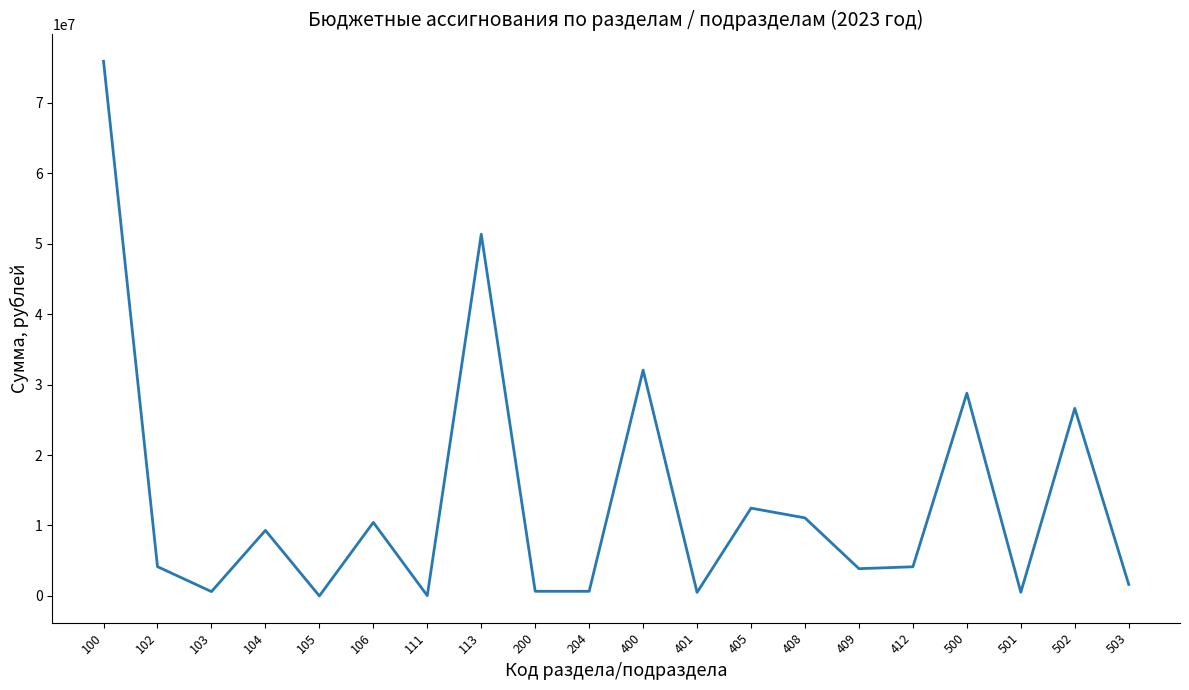

What is the approximate value at 106?

10437169.9